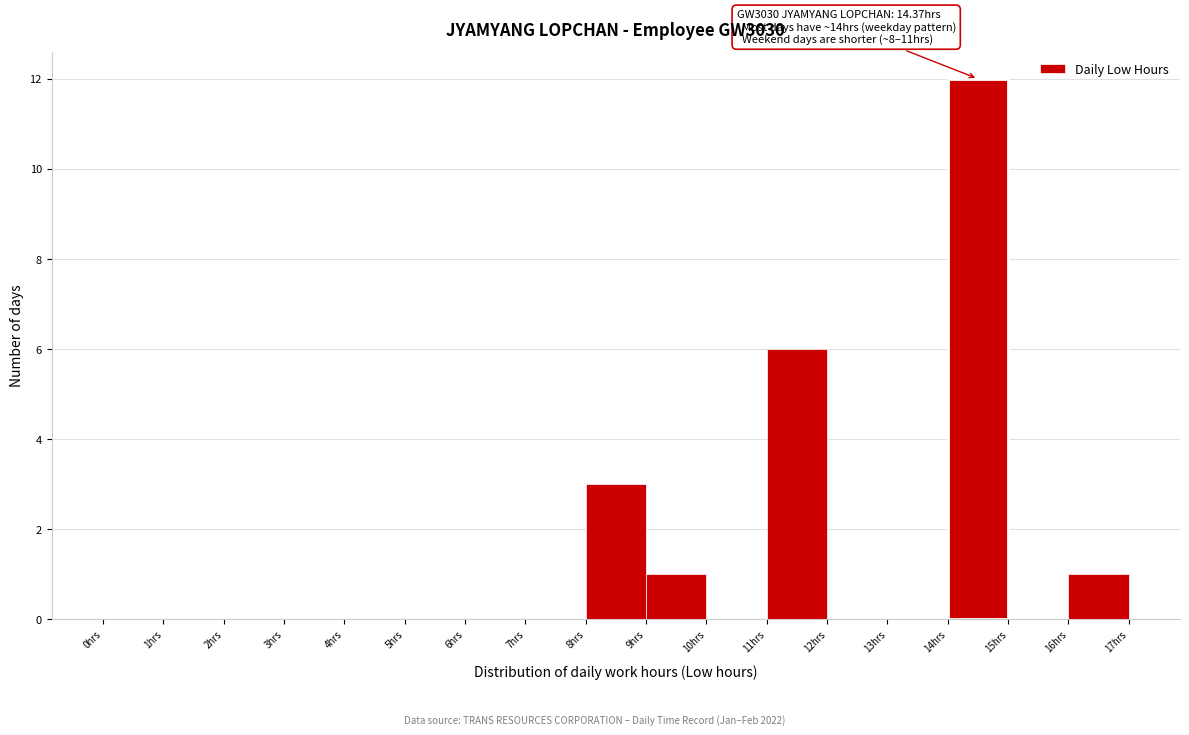

Which range on the x-axis has the tallest bar?

14 to 15